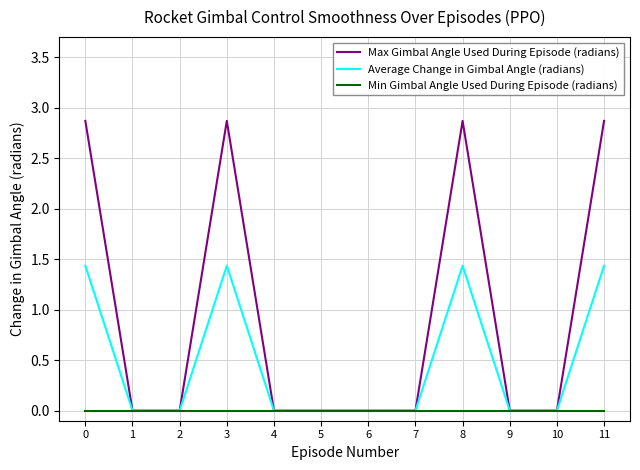

What is the spread (max minus min) of values at 8?

2.9